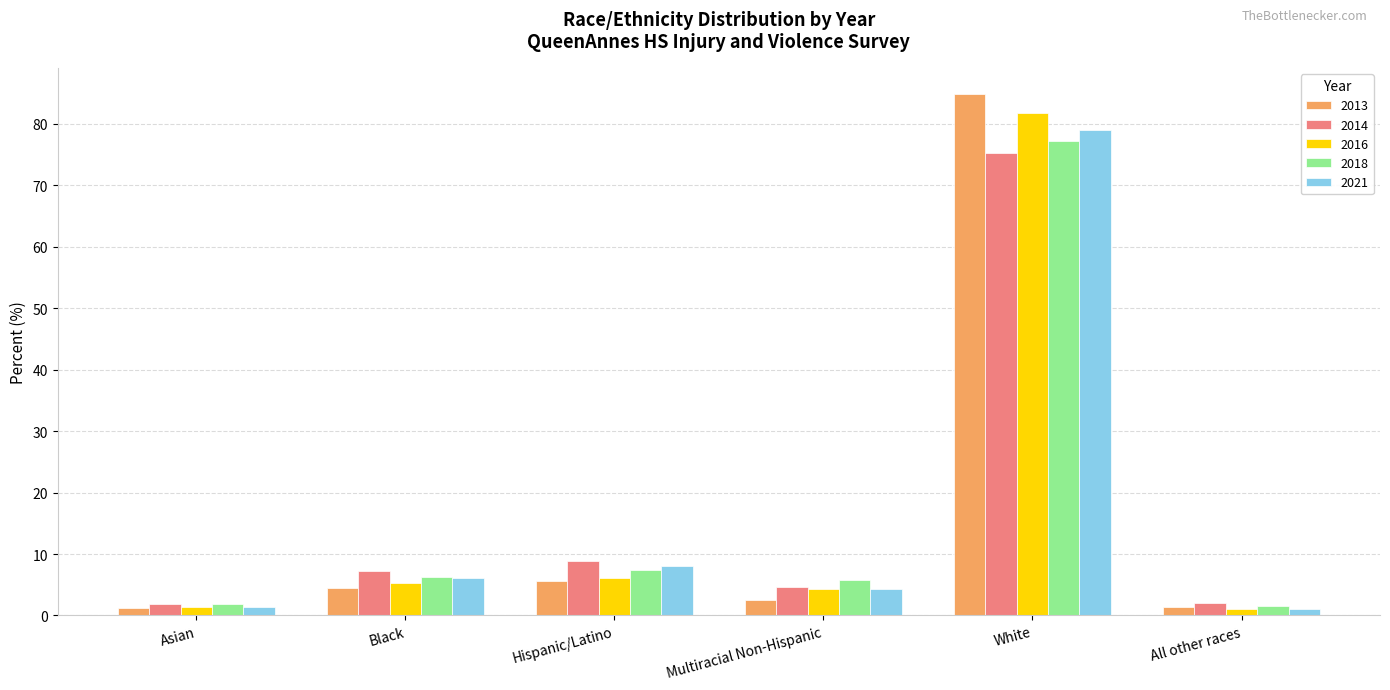

Which label corresponds to the largest value in the chart?

White